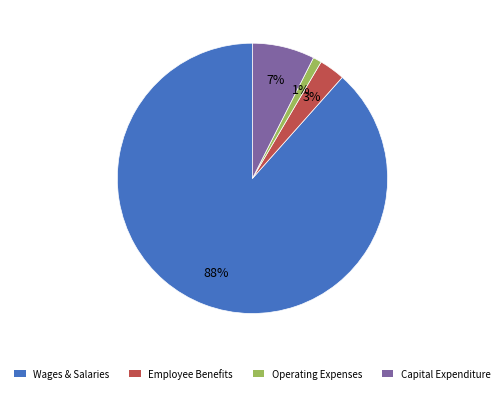

Count the number of slices in the pie.

4